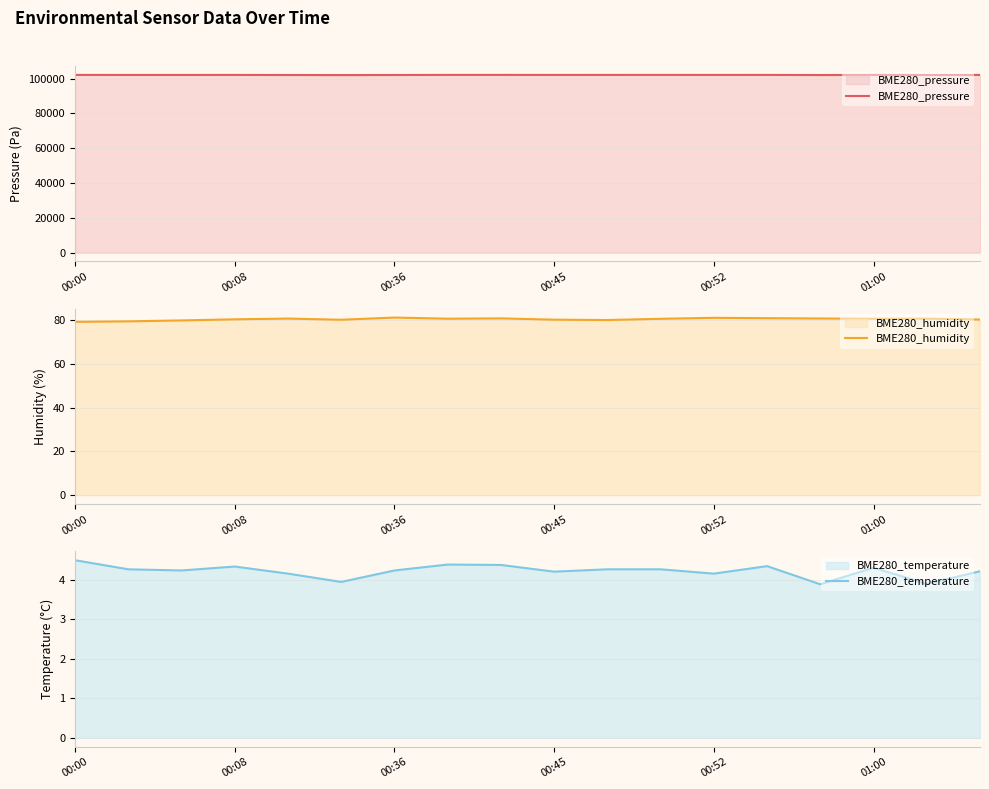

What is the highest value of the BME280_pressure series?

102174.1